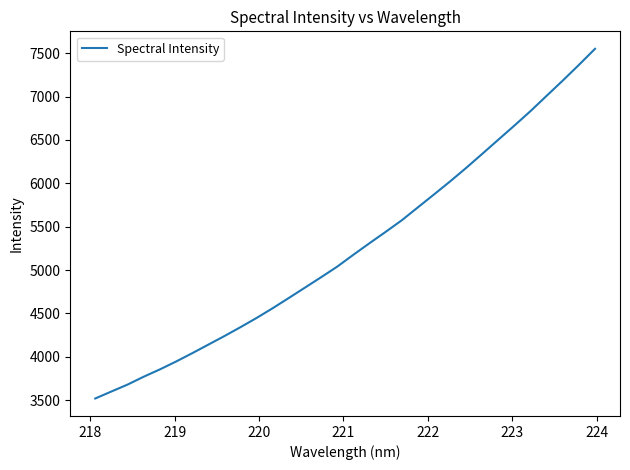

What is the difference between the maximum and minimum values?

4032.5